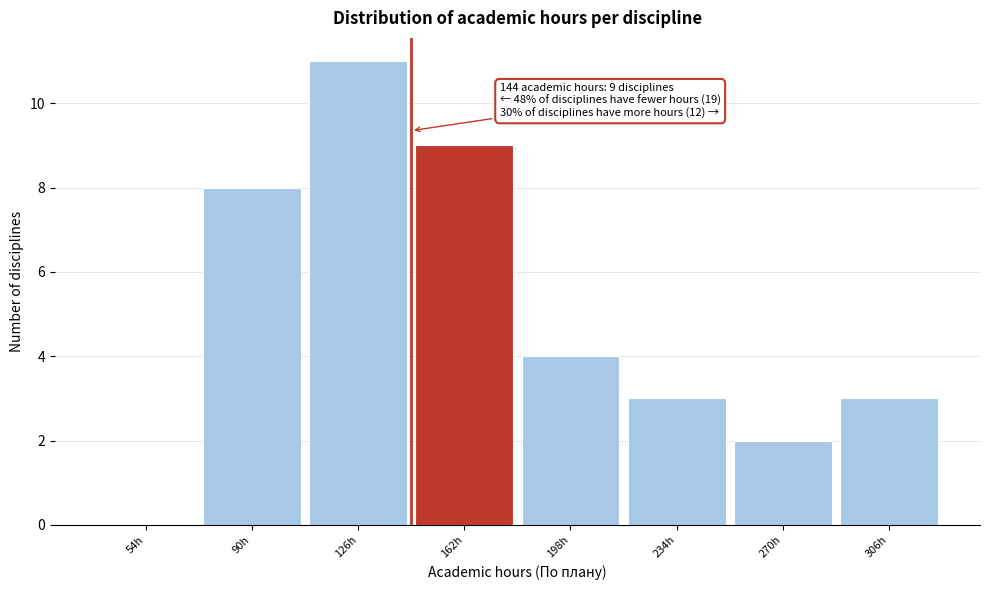

Over which range of the x-axis is the bar tallest?

108 to 144